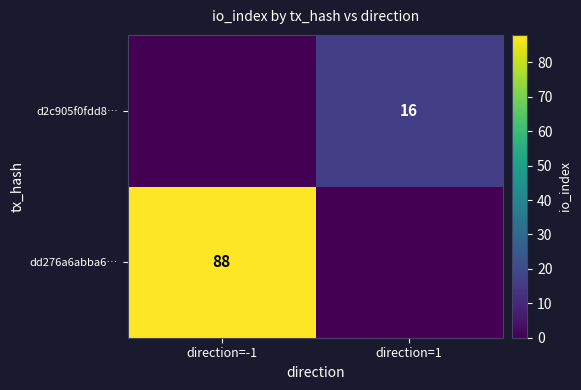

What is the total value across all series at direction=1?

16